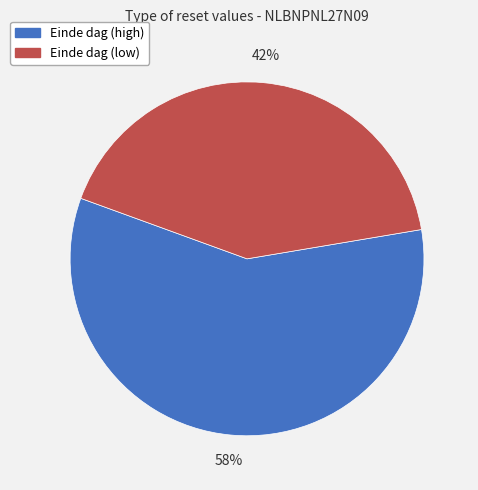

Is the sum of Einde dag (low) and Einde dag (high) greater than half?

Yes